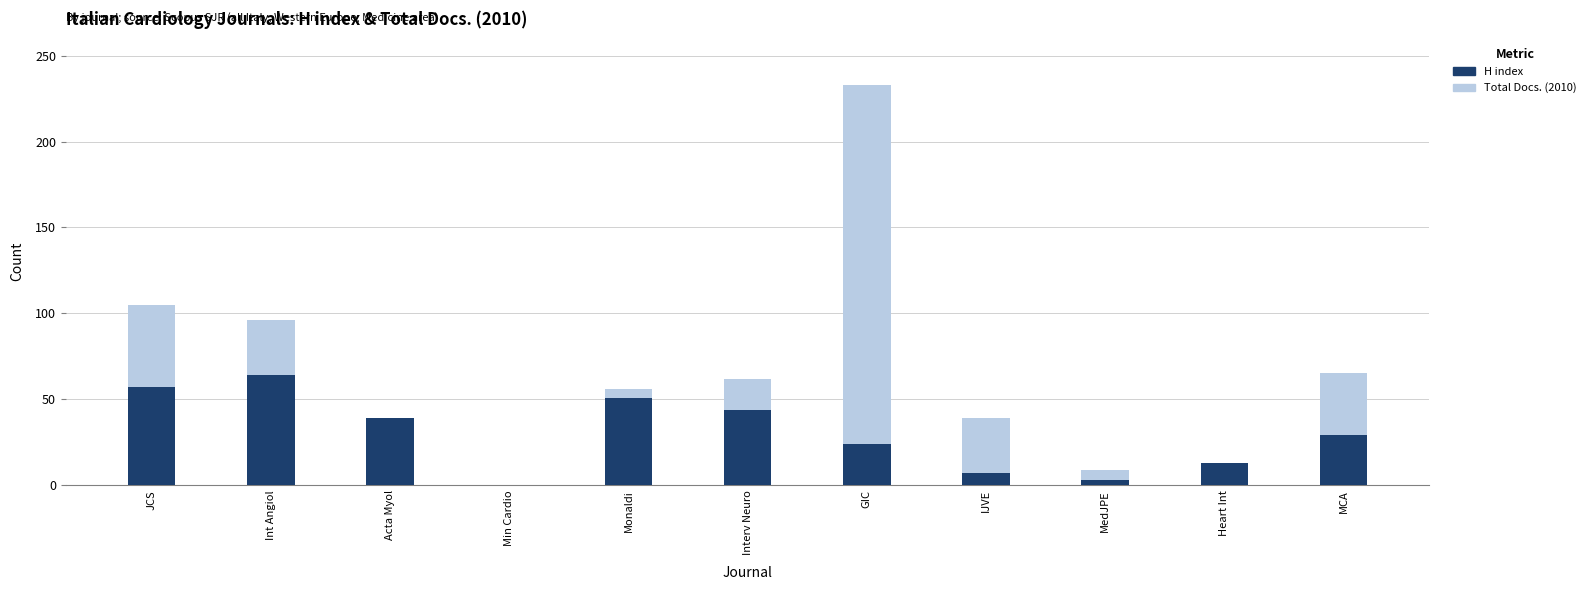

Is the value of H index at JCS greater than the value of Total Docs. (2010) at Min Cardio?

Yes